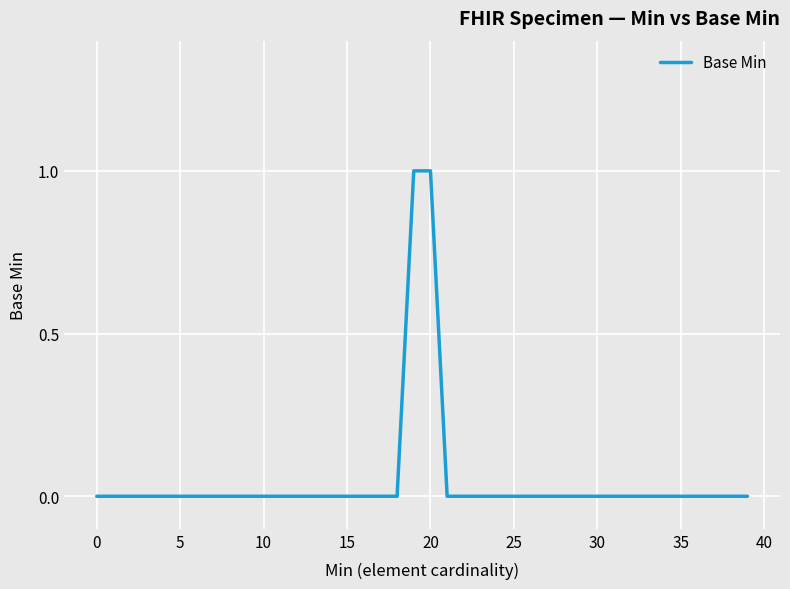

What is the label of the 20th point from the right?

20